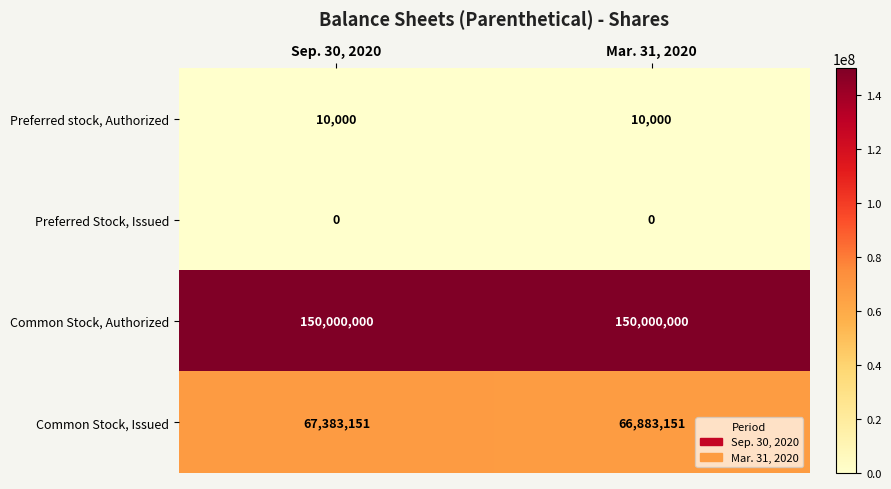

Rank the series by their maximum value, from lowest to highest.

Preferred Stock, Issued, Preferred stock, Authorized, Common Stock, Issued, Common Stock, Authorized